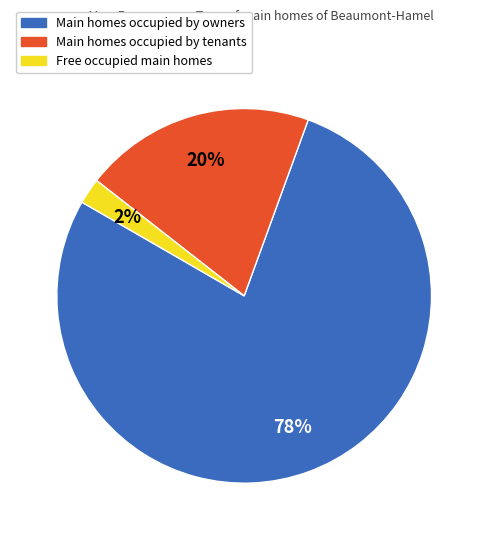

Which slice is the largest?

Main homes occupied by owners